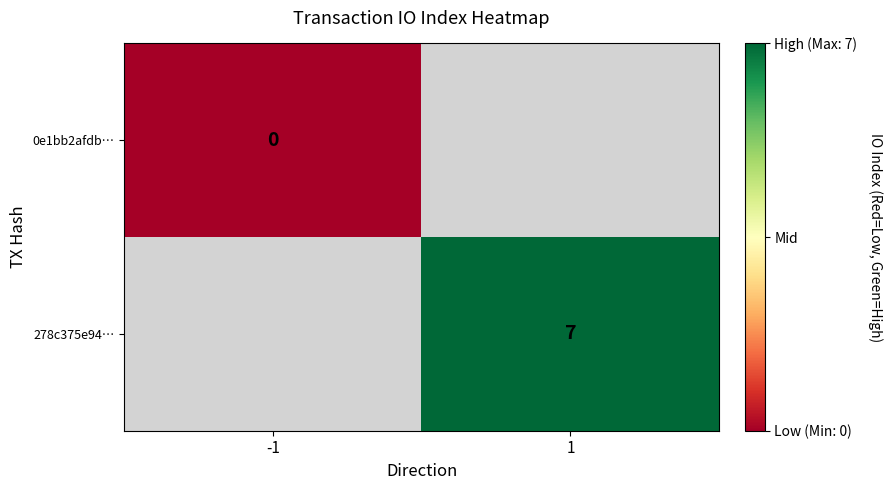

Is the value of 278c375e94… at 1 greater than the value of 0e1bb2afdb… at -1?

Yes